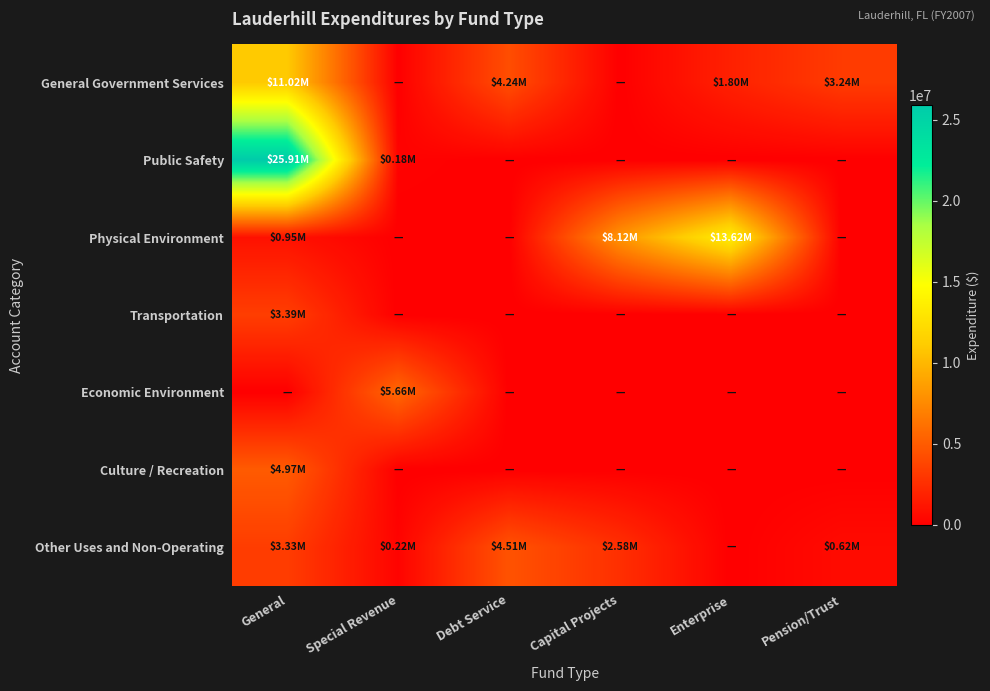

What is the difference between the highest and lowest values at Pension/Trust?

3240013